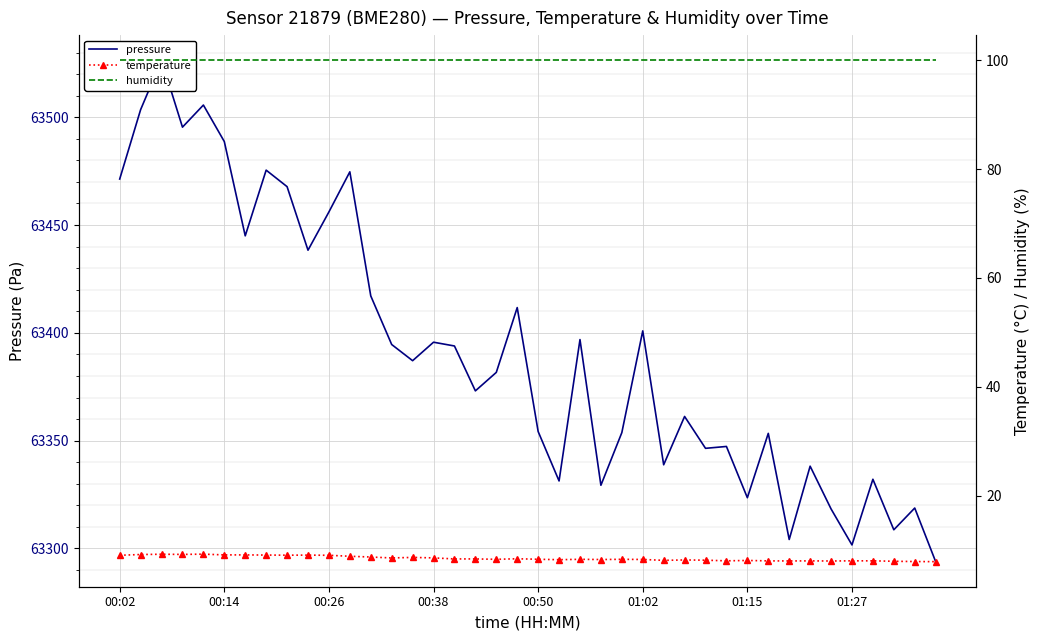

Where does the temperature series first go above 8?

00:02